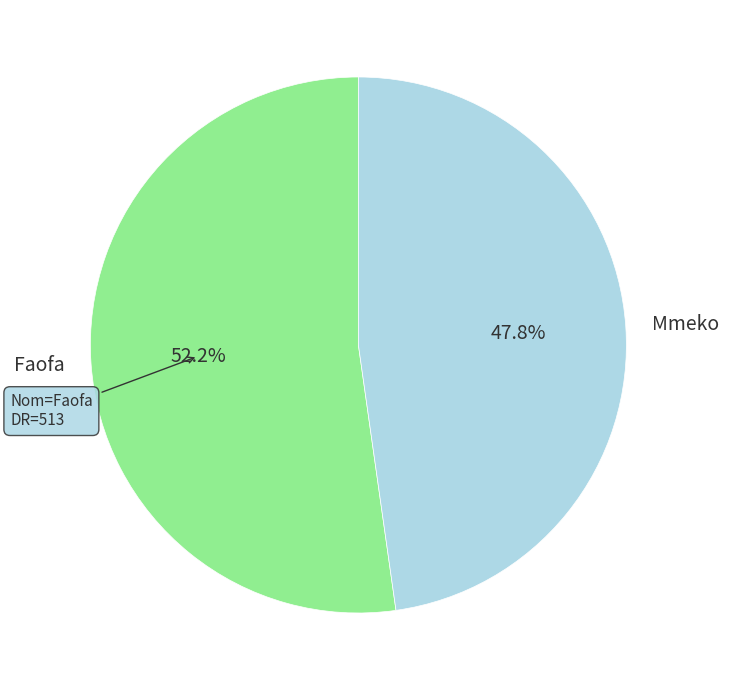

Rank the categories by value from highest to lowest.

Faofa, Mmeko